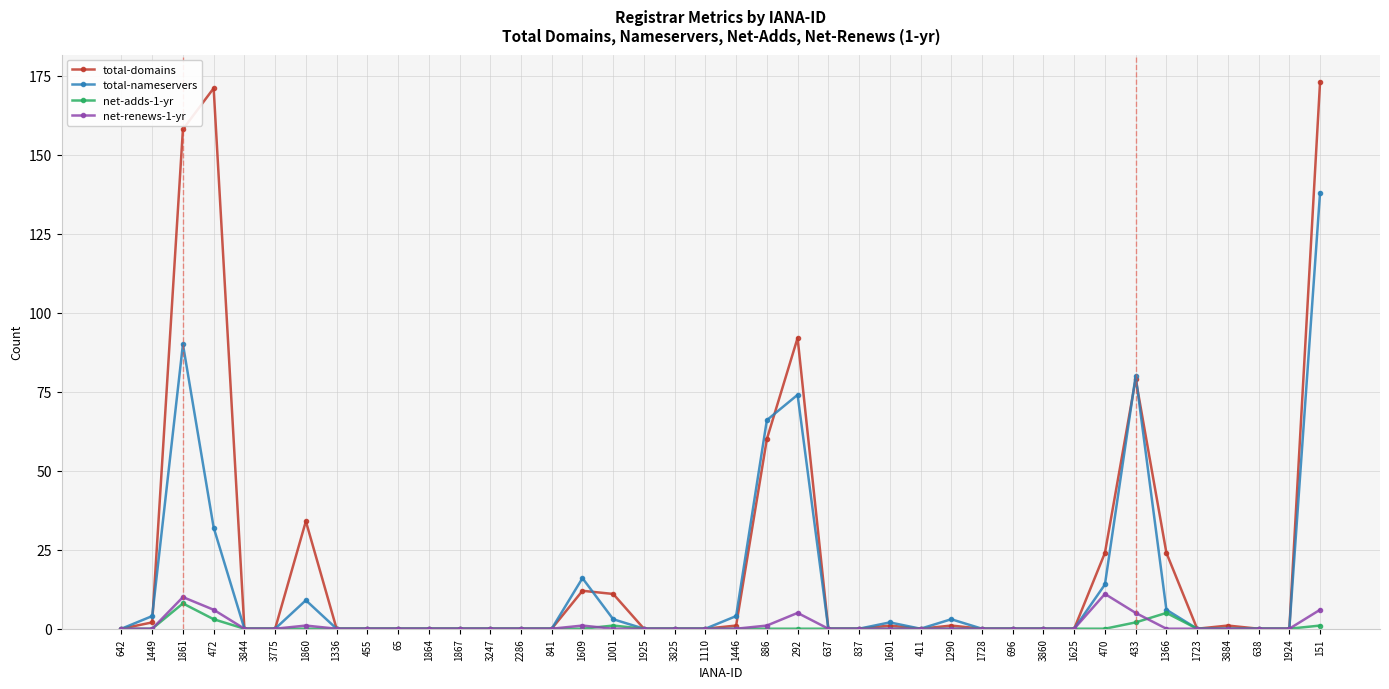

List the series in order of their peak value, lowest first.

net-adds-1-yr, net-renews-1-yr, total-nameservers, total-domains